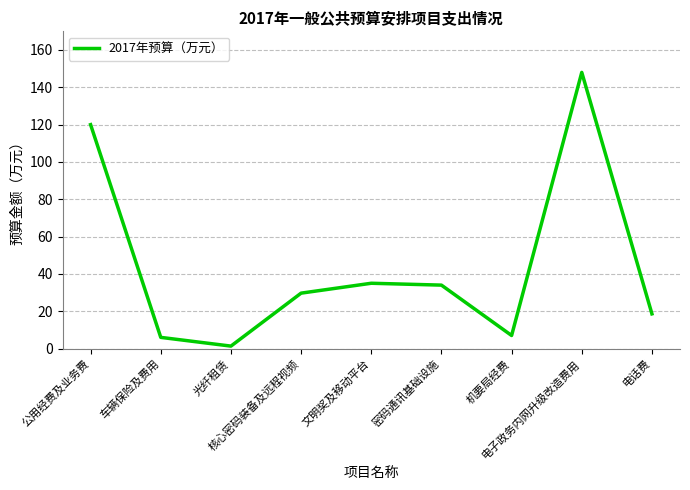

What is the greatest value displayed?

148.0